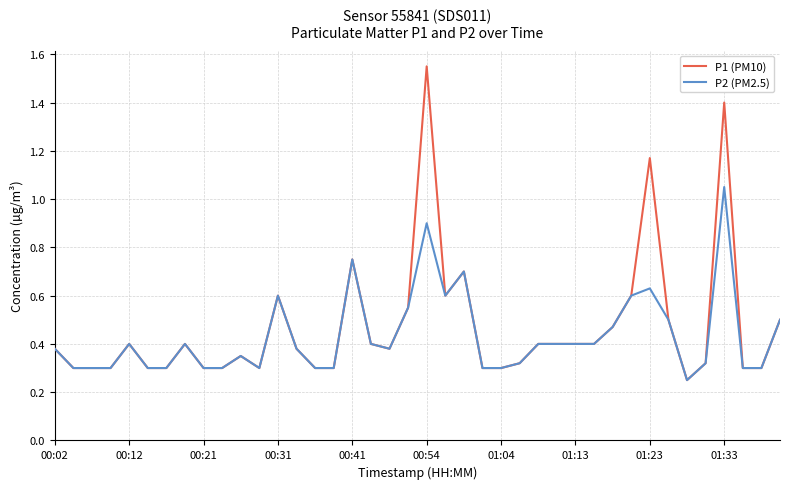

Which category has the lowest value across all series?

34